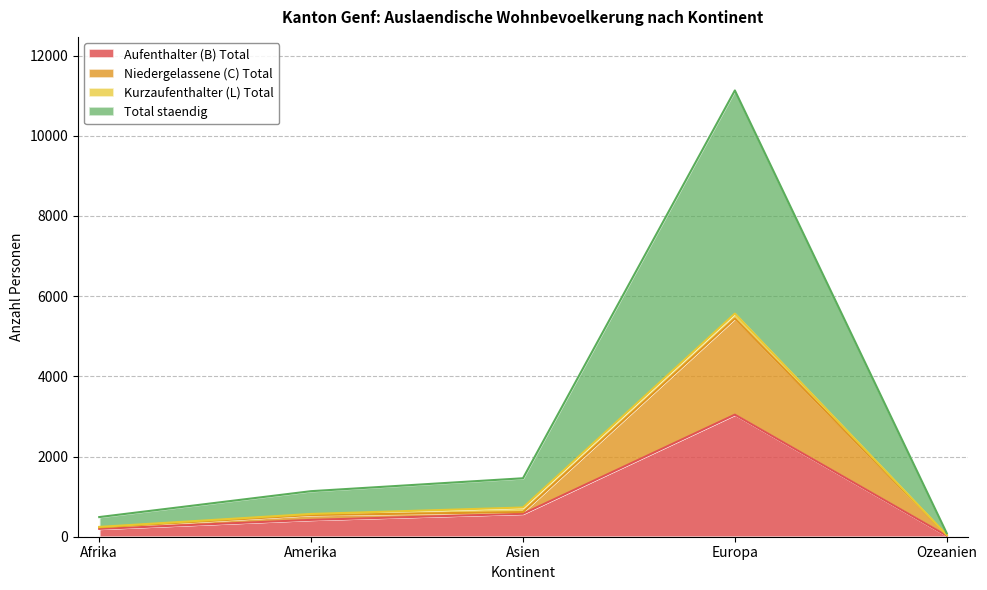

Which category has the highest value in the Aufenthalter (B) Total series?

Europa